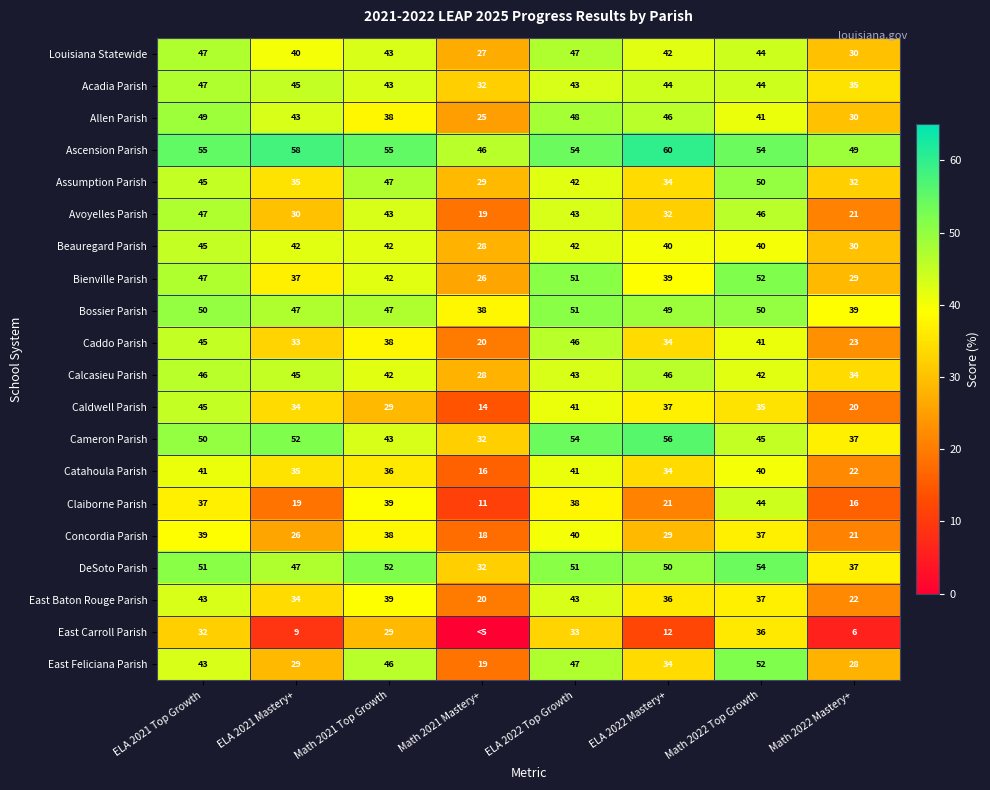

What is the highest value of the East Feliciana Parish series?

52